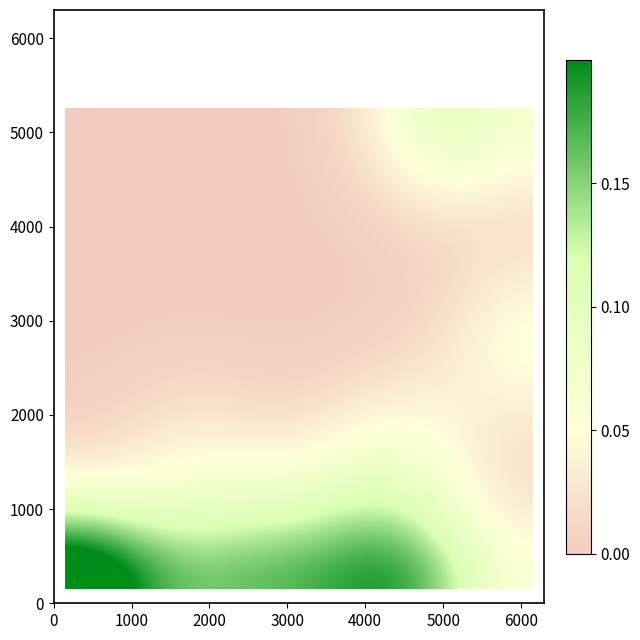

How many categories are shown in the chart?

20